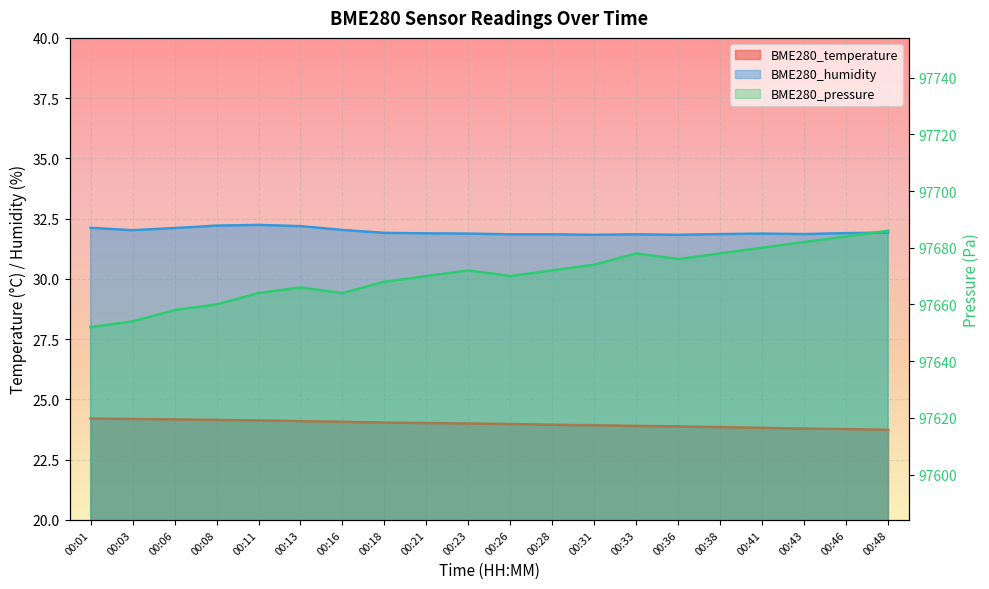

How many interior local valleys does the BME280_pressure series have?

3